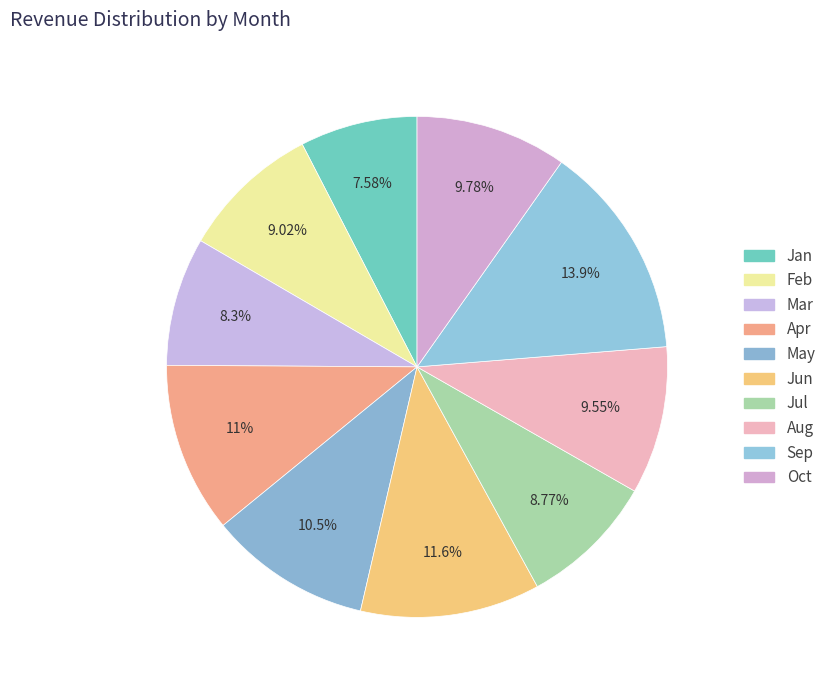

Which category has the biggest portion of the pie?

Sep